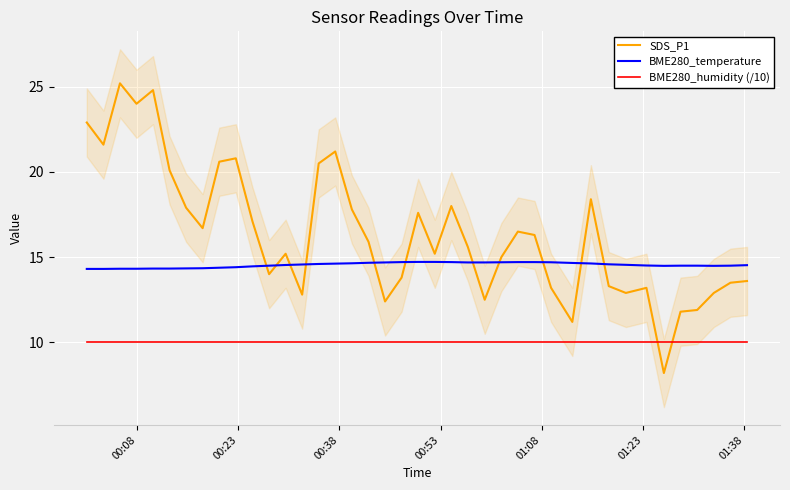

What are all the series names shown in the legend?

SDS_P1, BME280_temperature, BME280_humidity (/10)